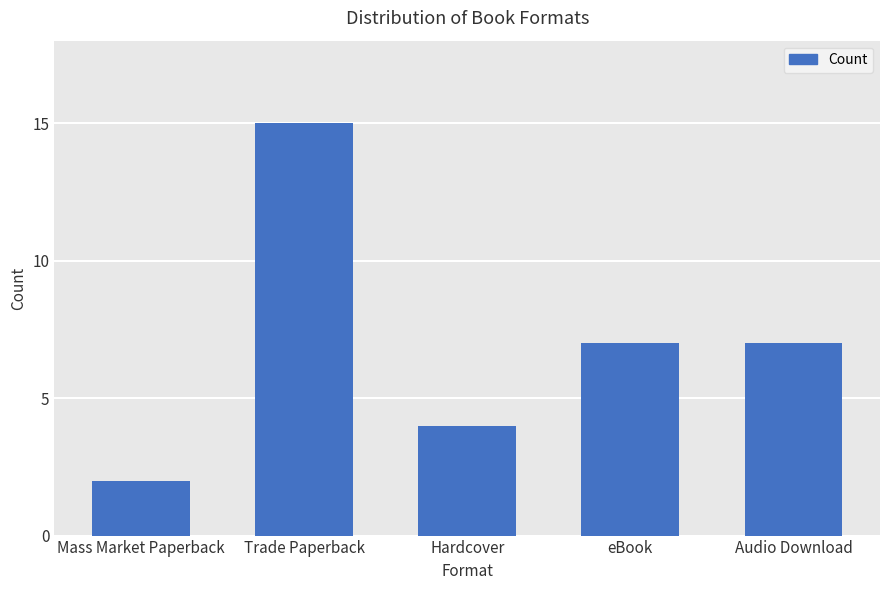

Where does the data first go above 7?

Trade Paperback